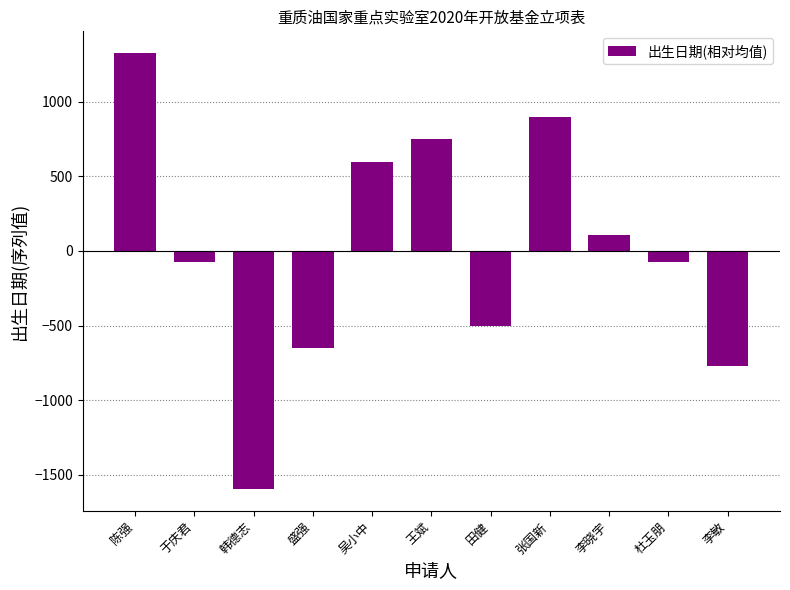

What value does the data have at 李敏?

-773.9